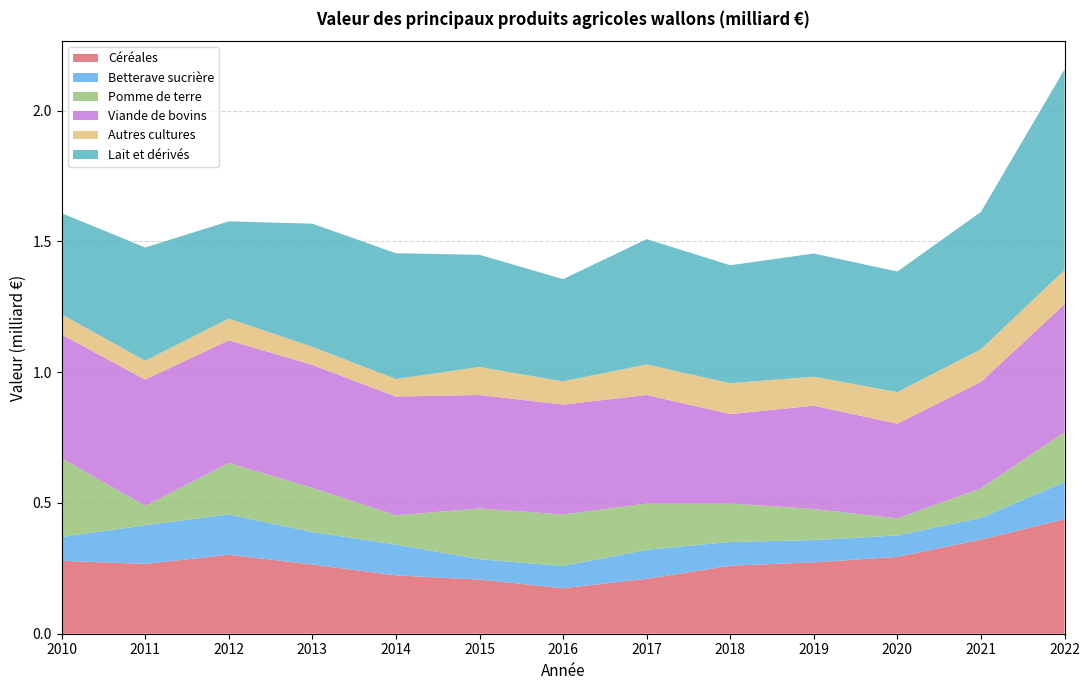

Reading right to left, transcribe all the data shown in this chart.

Céréales: 0.4	0.4	0.3	0.3	0.3	0.2	0.2	0.2	0.2	0.3	0.3	0.3	0.3
Betterave sucrière: 0.1	0.1	0.1	0.1	0.1	0.1	0.1	0.1	0.1	0.1	0.2	0.1	0.1
Pomme de terre: 0.2	0.1	0.1	0.1	0.1	0.2	0.2	0.2	0.1	0.2	0.2	0.1	0.3
Viande de bovins: 0.5	0.4	0.4	0.4	0.3	0.4	0.4	0.4	0.5	0.5	0.5	0.5	0.5
Autres cultures: 0.1	0.1	0.1	0.1	0.1	0.1	0.1	0.1	0.1	0.1	0.1	0.1	0.1
Lait et dérivés: 0.8	0.5	0.5	0.5	0.5	0.5	0.4	0.4	0.5	0.5	0.4	0.4	0.4